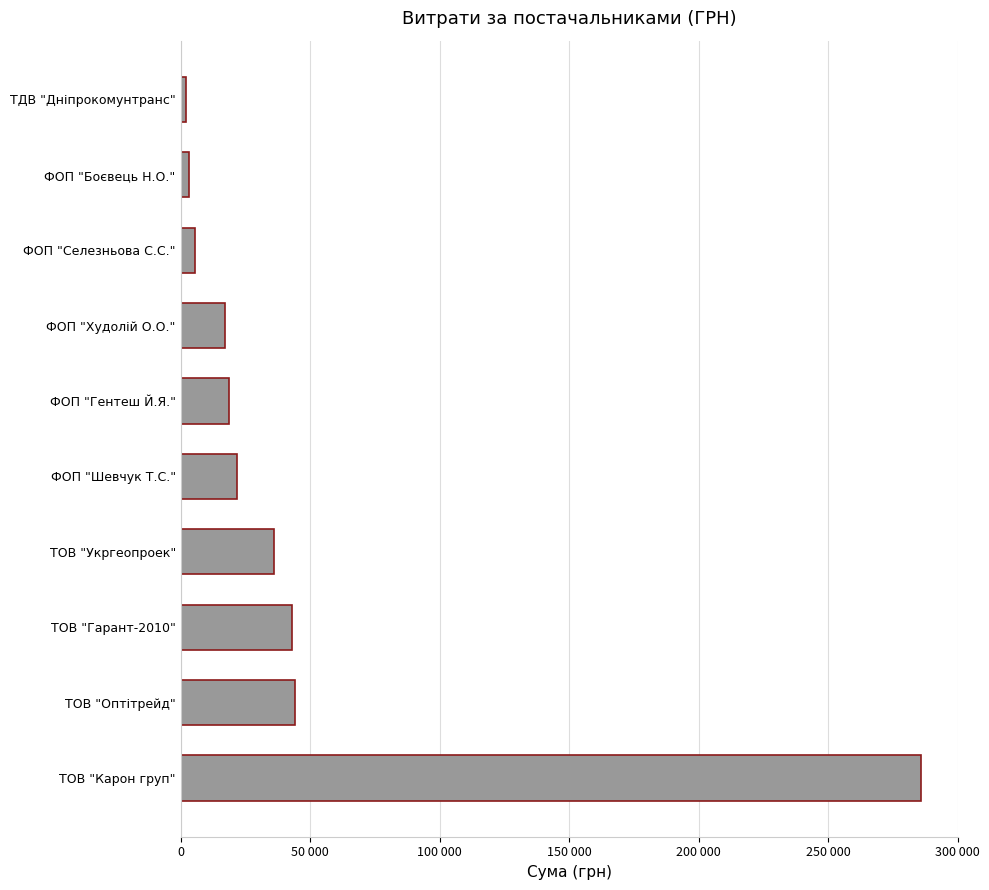

Are the bars horizontal?

Yes